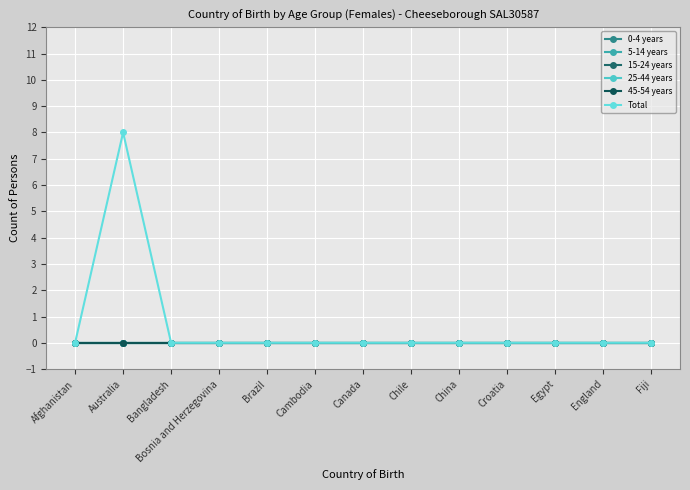

Does the chart display data point markers on the line(s)?

Yes